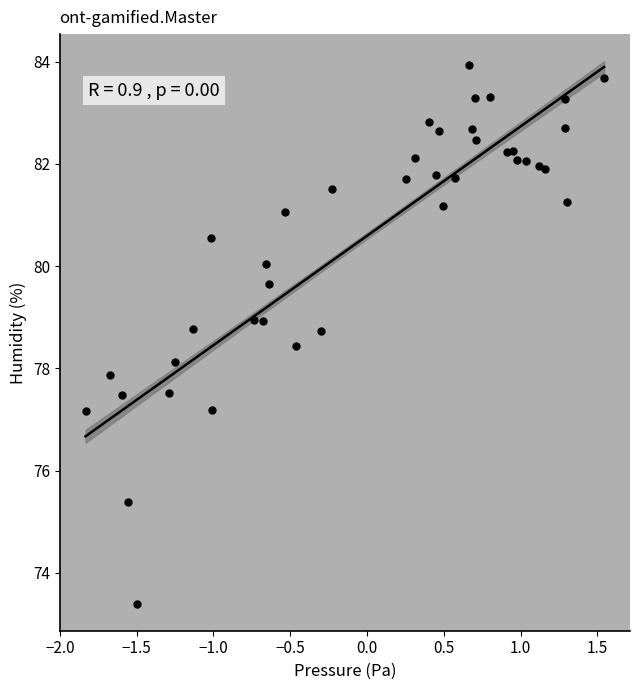

What is the range of X values (max minus min)?

3.4